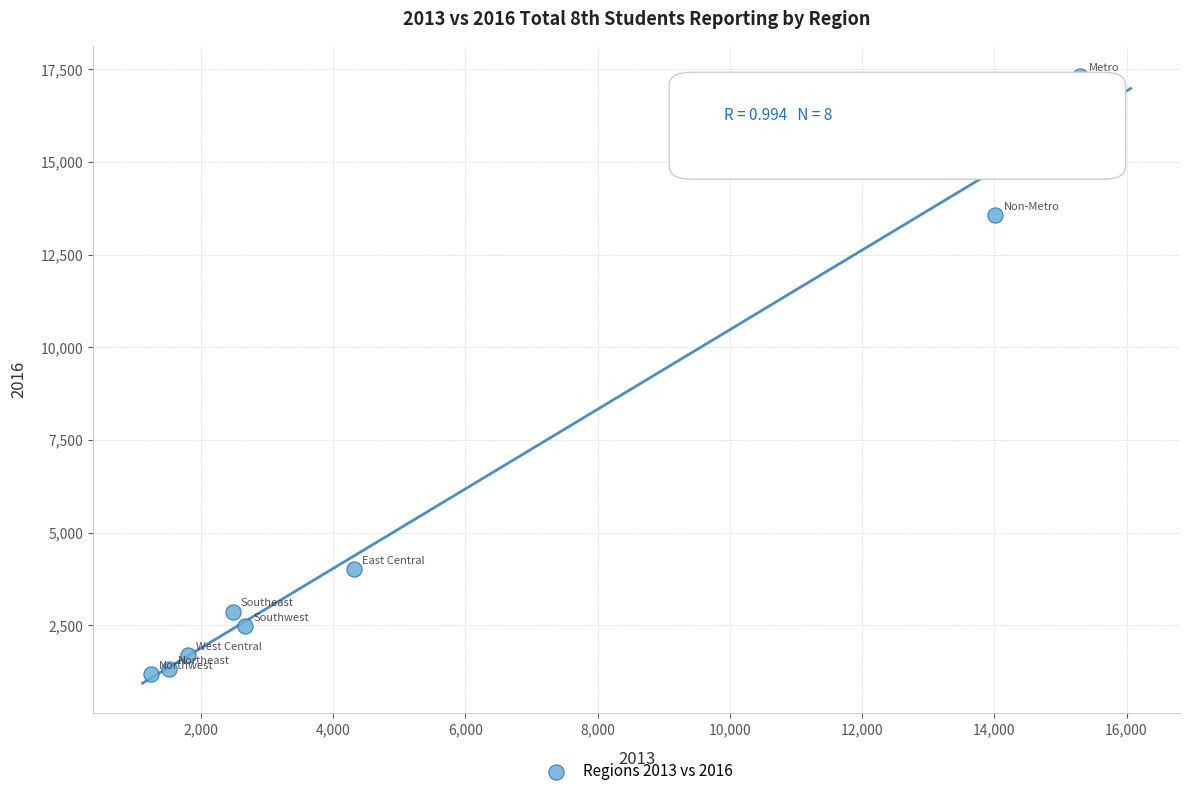

What Y value in the scatter plot is closest to 9251?

13562